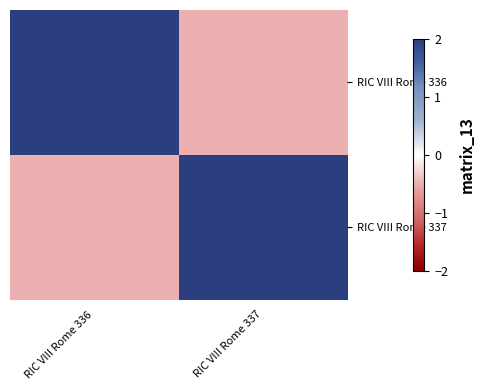

Which series has the largest total across all categories?

RIC VIII Rome 336